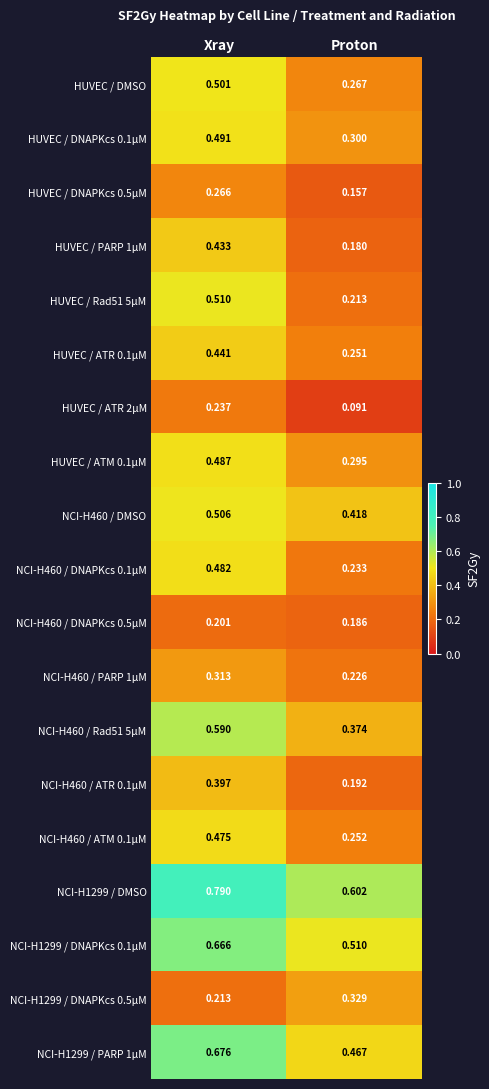

Which label corresponds to the largest value in the chart?

Xray